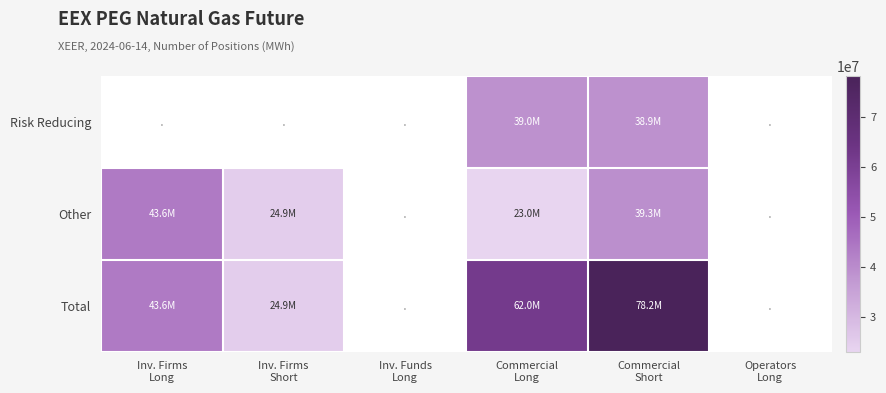

What is the total value across all series at Commercial
Long?

124042530.0